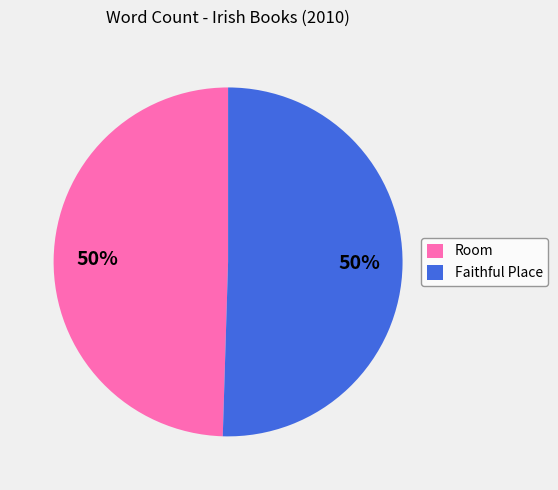

Combined, do Faithful Place and Room account for over 50%?

Yes